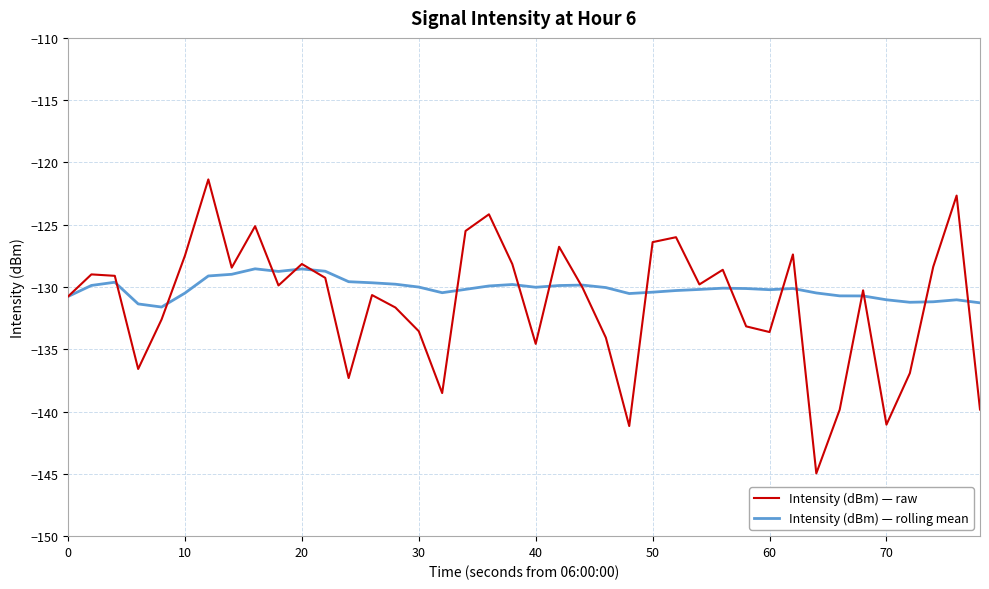

What is the difference between the maximum and minimum values in the Intensity (dBm) — raw series?

23.6